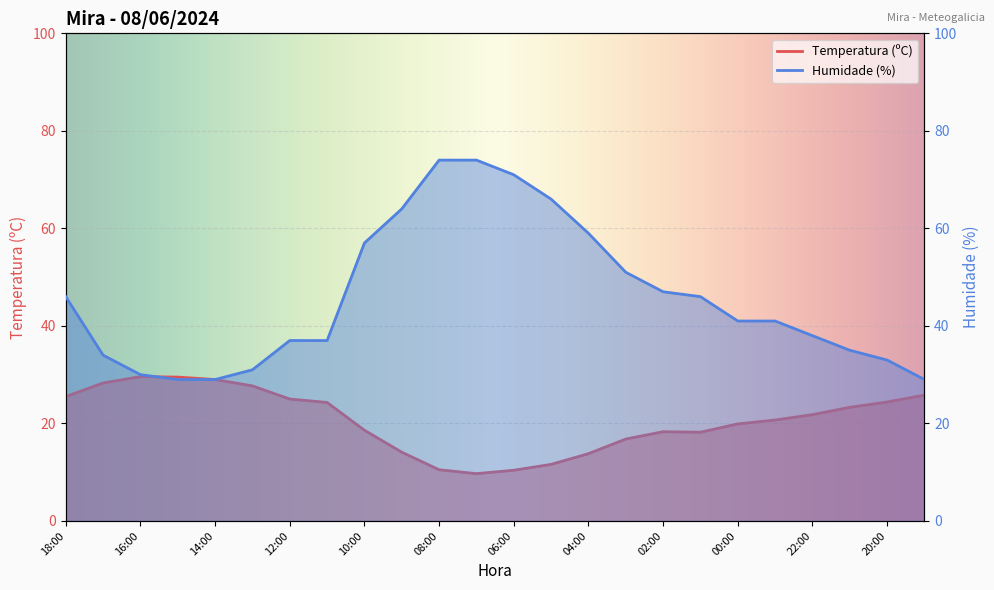

Is the value of Humidade (%) at 15:00 greater than the value of Temperatura (ºC) at 21:00?

Yes